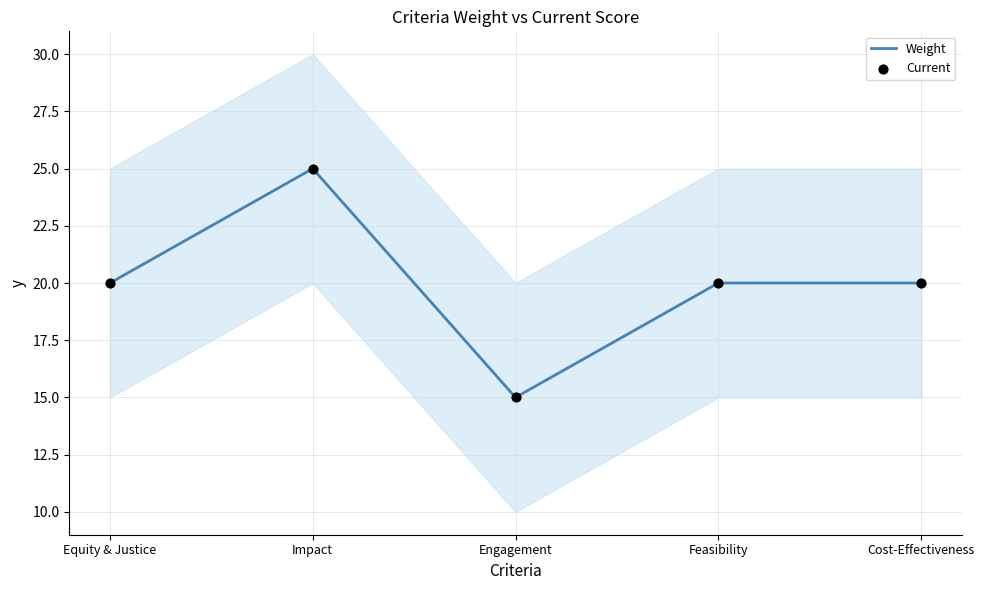

What are all the series names shown in the legend?

Weight, Current